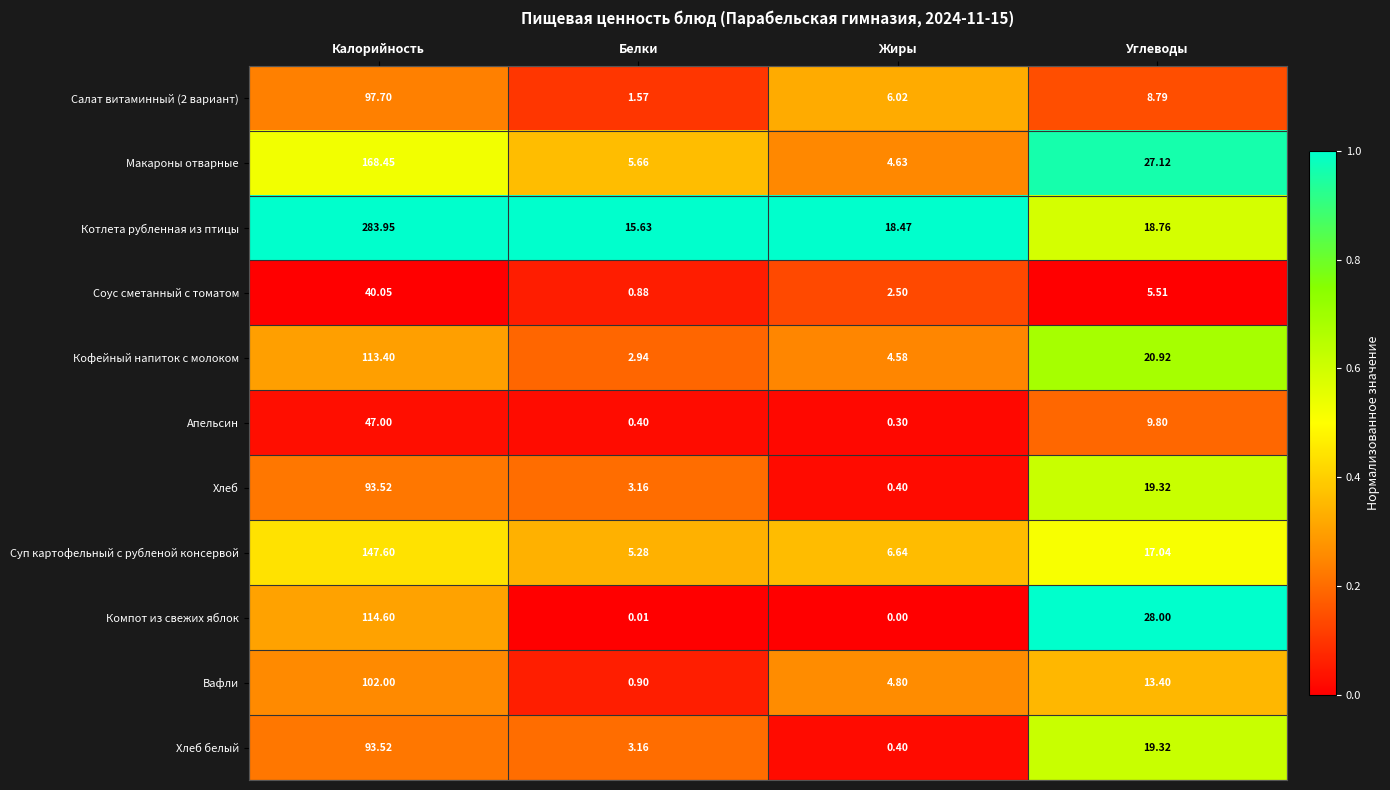

Rank the categories by Кофейный напиток с молоком value from highest to lowest.

Калорийность, Углеводы, Жиры, Белки